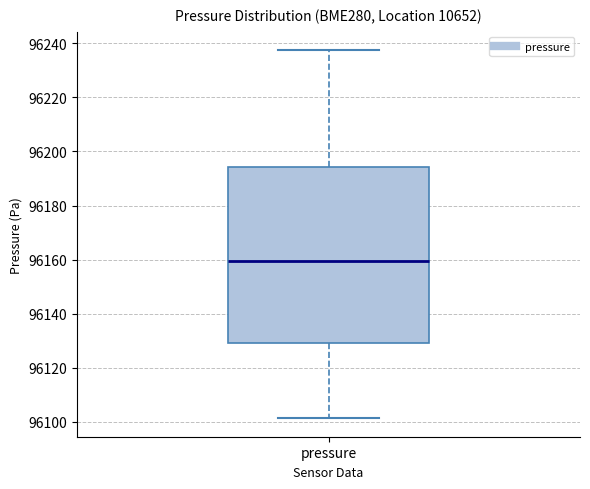

Read this box plot against the y-axis: the position of the median line, the range covered by the box, and the ends of both whiskers. The values are not printed on the chart, so give them approximately, as read against the axis.

median 96160, box 96130 to 96194, whiskers 96102 to 96238